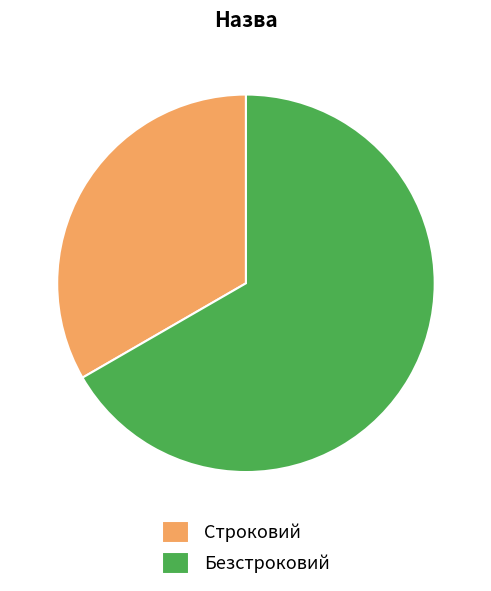

Rank the categories by value from lowest to highest.

Строковий, Безстроковий